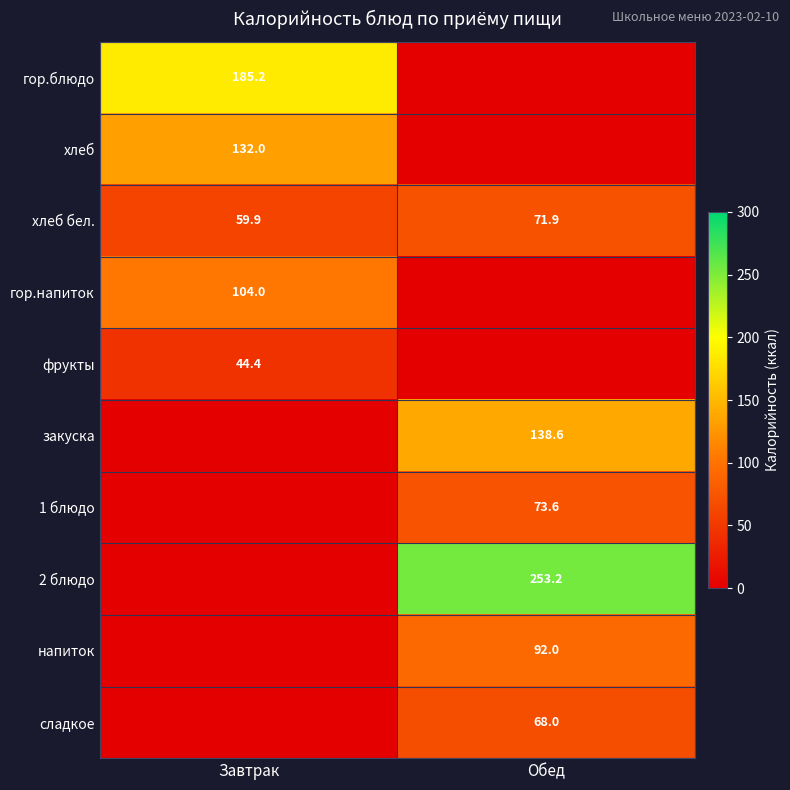

True or false: 2 блюдо has a value of 253.2 at Обед.

True